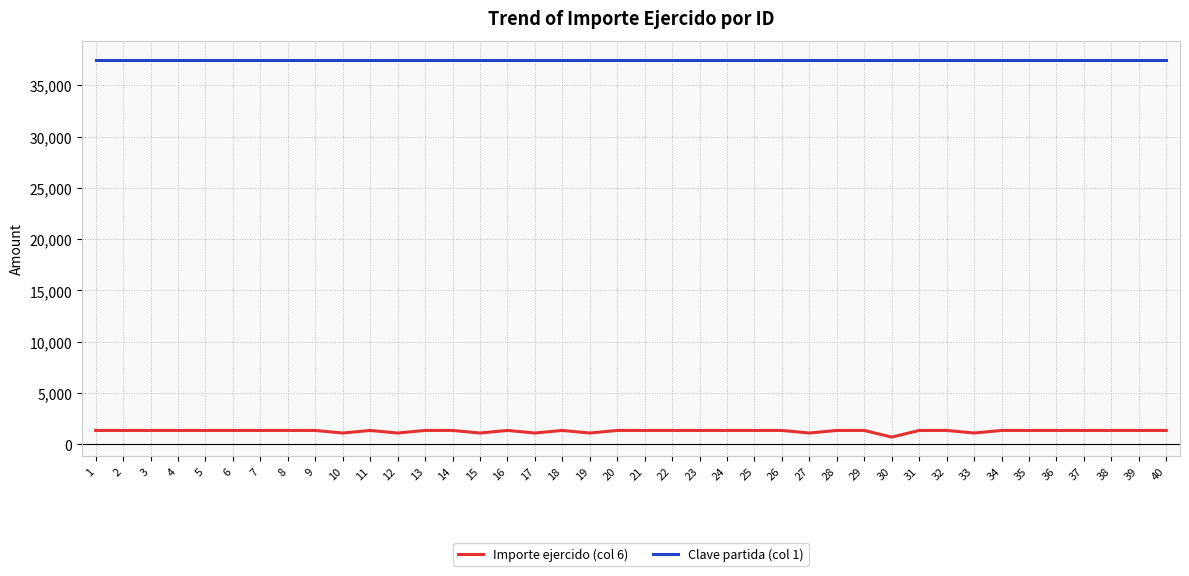

Reading right to left, transcribe all the data shown in this chart.

Importe ejercido (col 6): 1350	1350	1350	1350	1350	1350	1350	1100	1350	1350	700	1350	1350	1100	1350	1350	1350	1350	1350	1350	1350	1100	1350	1100	1350	1100	1350	1350	1100	1350	1100	1350	1350	1350	1350	1350	1350	1350	1350	1350
Clave partida (col 1): 37501	37501	37501	37501	37501	37501	37501	37501	37501	37501	37501	37501	37501	37501	37501	37501	37501	37501	37501	37501	37501	37501	37501	37501	37501	37501	37501	37501	37501	37501	37501	37501	37501	37501	37501	37501	37501	37501	37501	37501